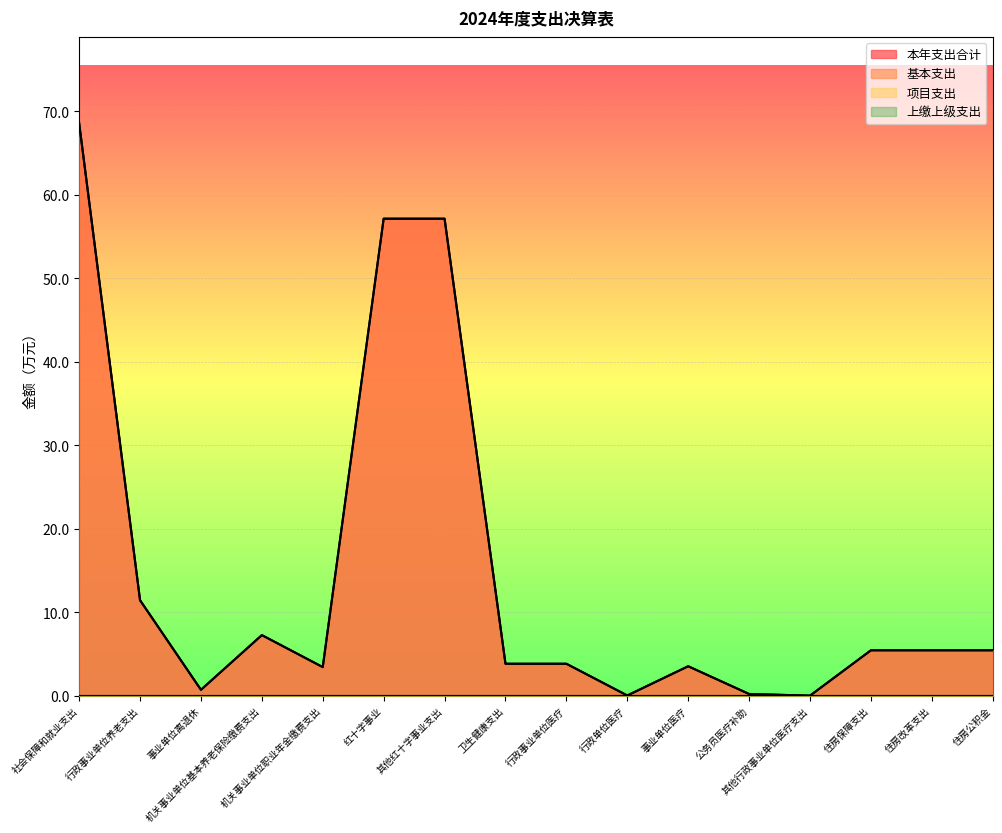

True or false: 本年支出合计 and 基本支出 cross at least once.

False